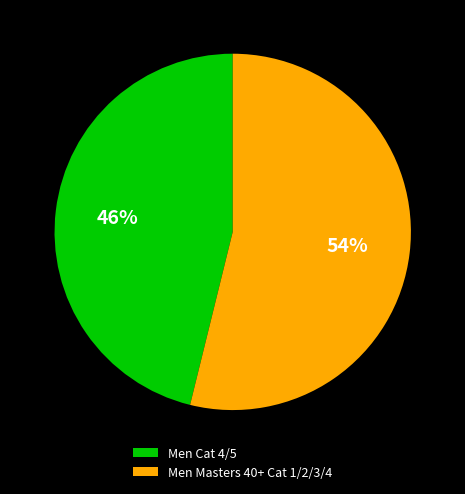

How many segments does this pie chart have?

2